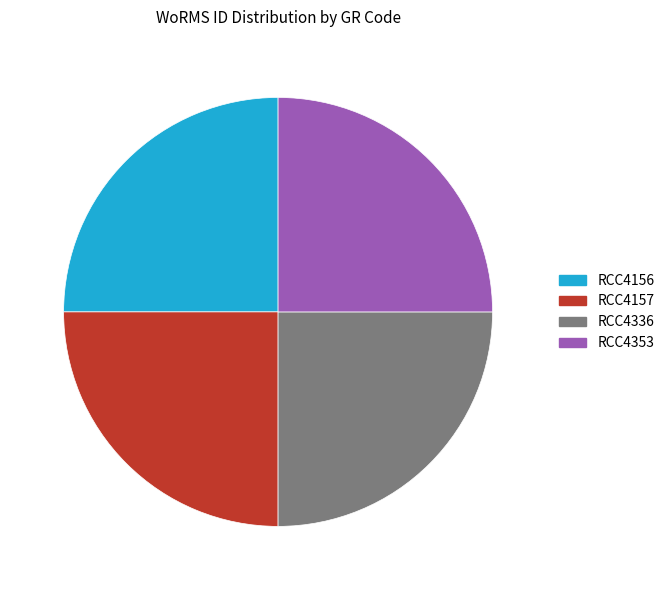

The RCC4157 slice represents 25% of the pie. True or false?

True